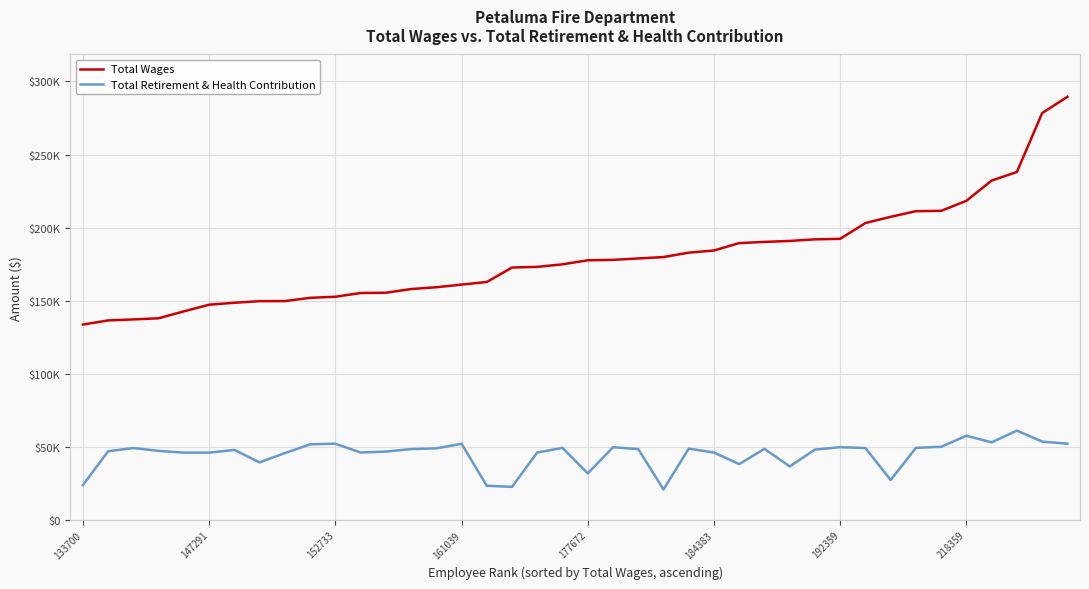

Does the chart display data point markers on the line(s)?

No